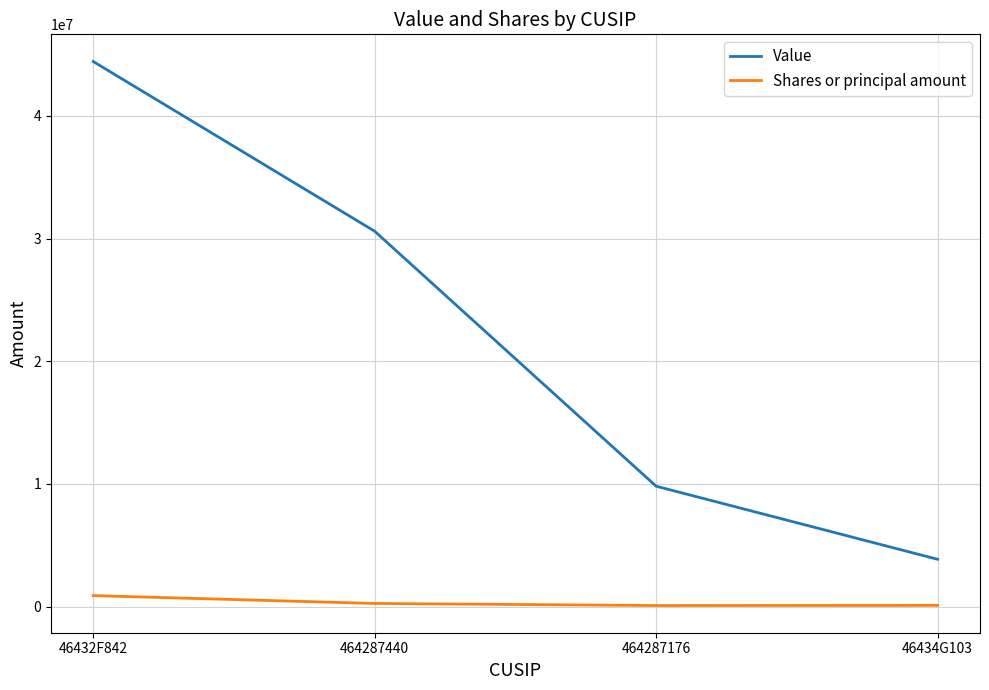

What is the lowest value of the Shares or principal amount series?

83213